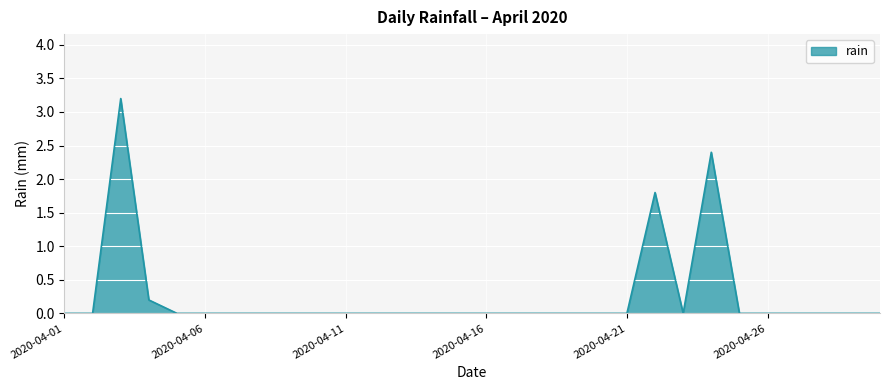

What is the difference between the maximum and minimum values?

3.2